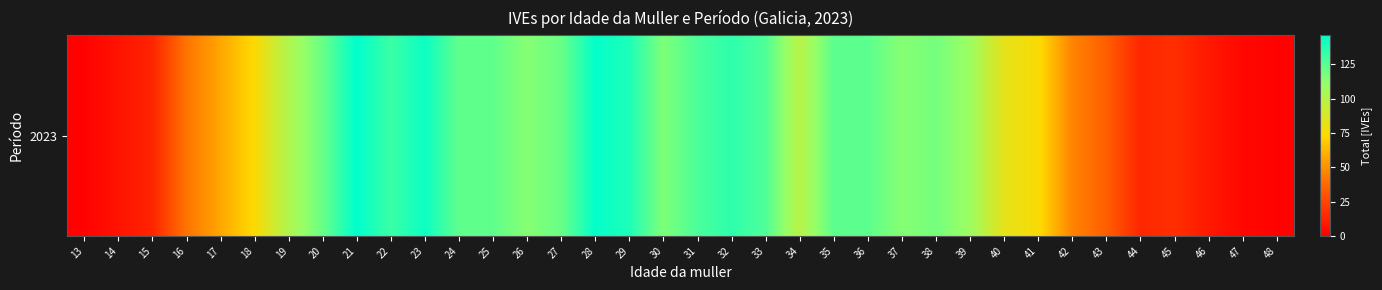

What is the approximate value at 15, to the nearest 5?

15